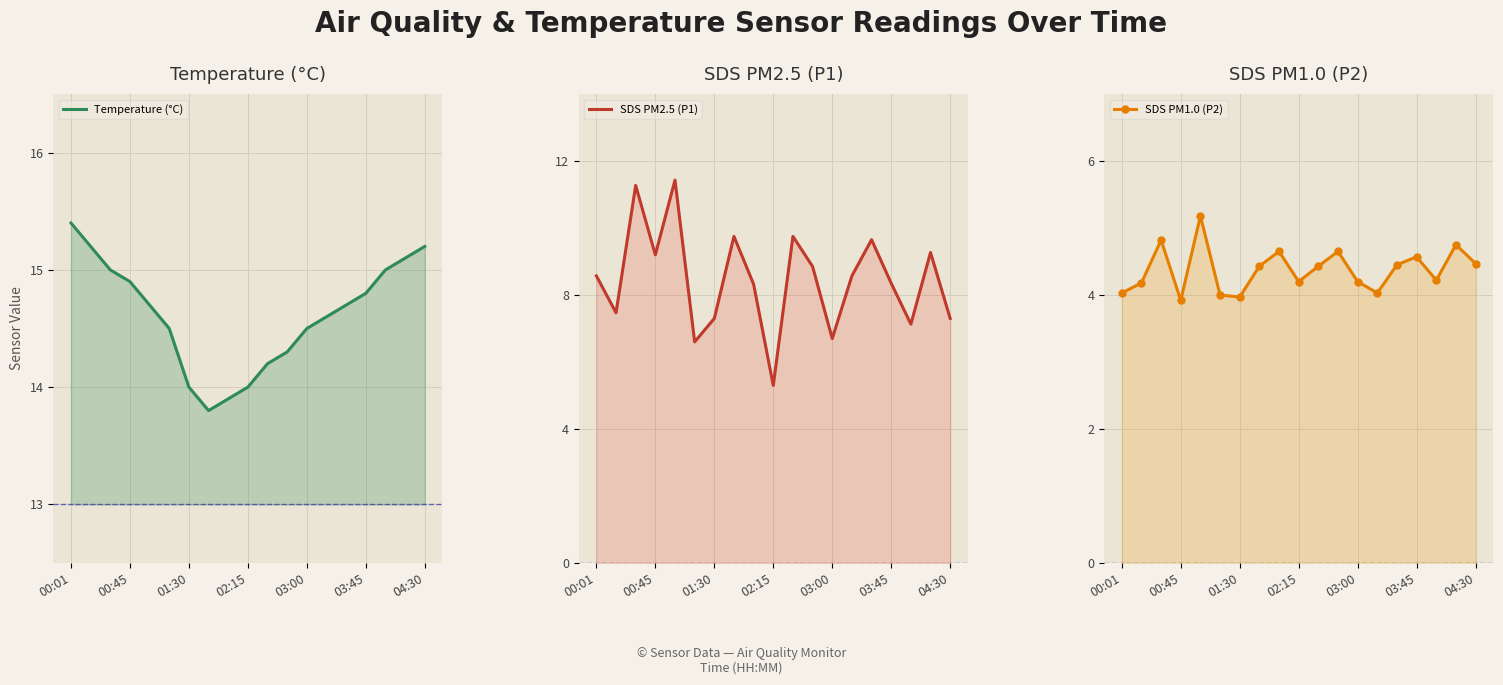

List the series in order of their overall mean, highest first.

Temperature (°C), SDS PM2.5 (P1), SDS PM1.0 (P2)